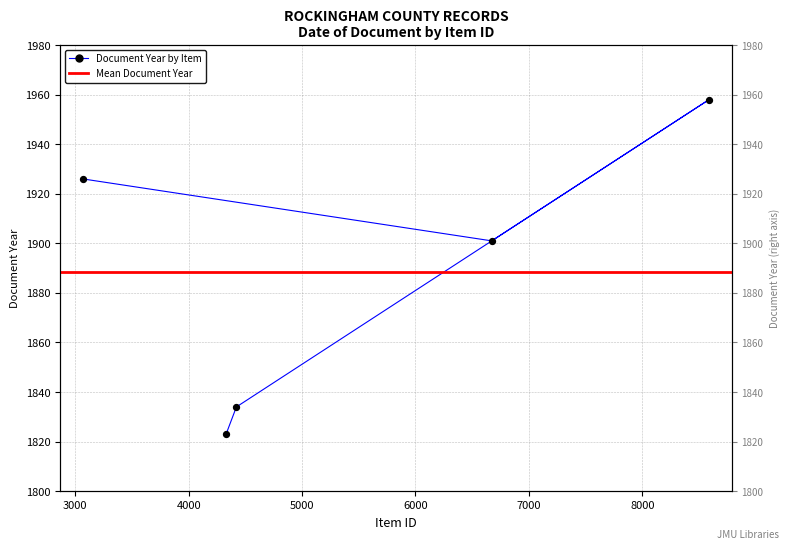

Approximately how many times larger is the value at 4421 compared to 4330?

1.0